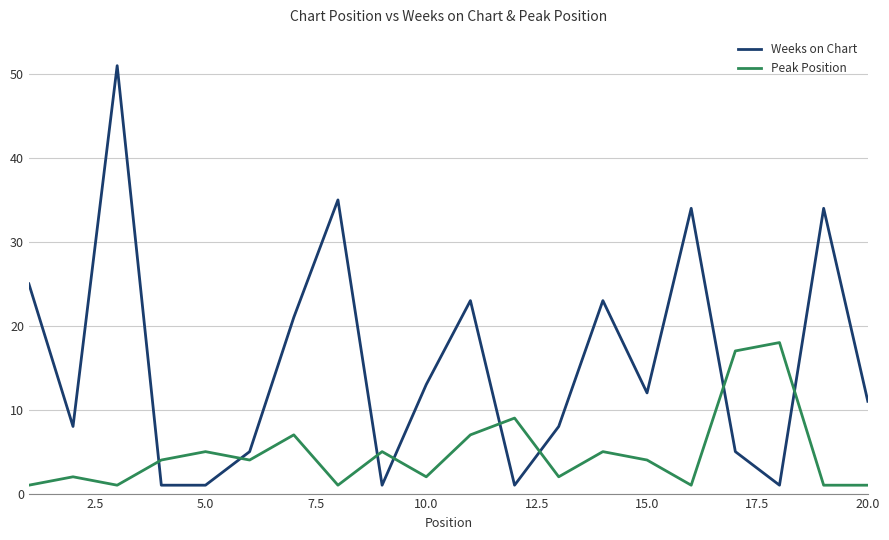

Which series has the widest spread of values?

Weeks on Chart